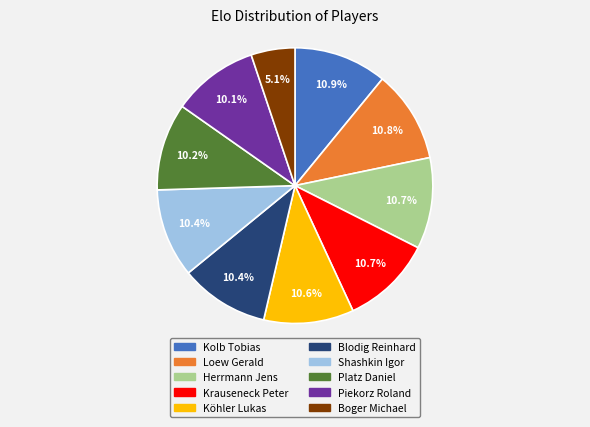

To the nearest percent, what is the difference between the largest and smallest slice percentages?

6%